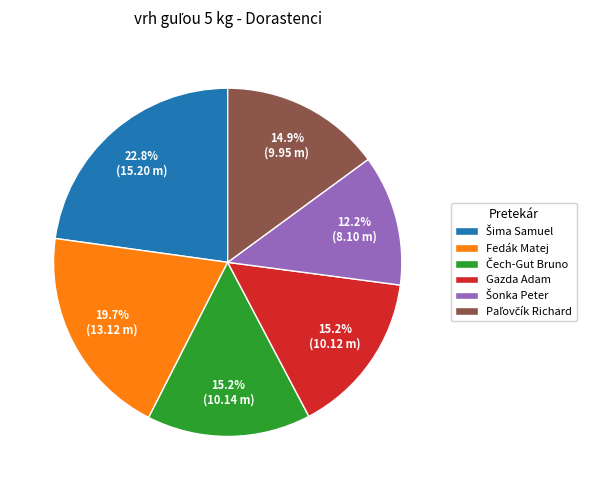

Which has a higher value, Fedák Matej or Gazda Adam?

Fedák Matej